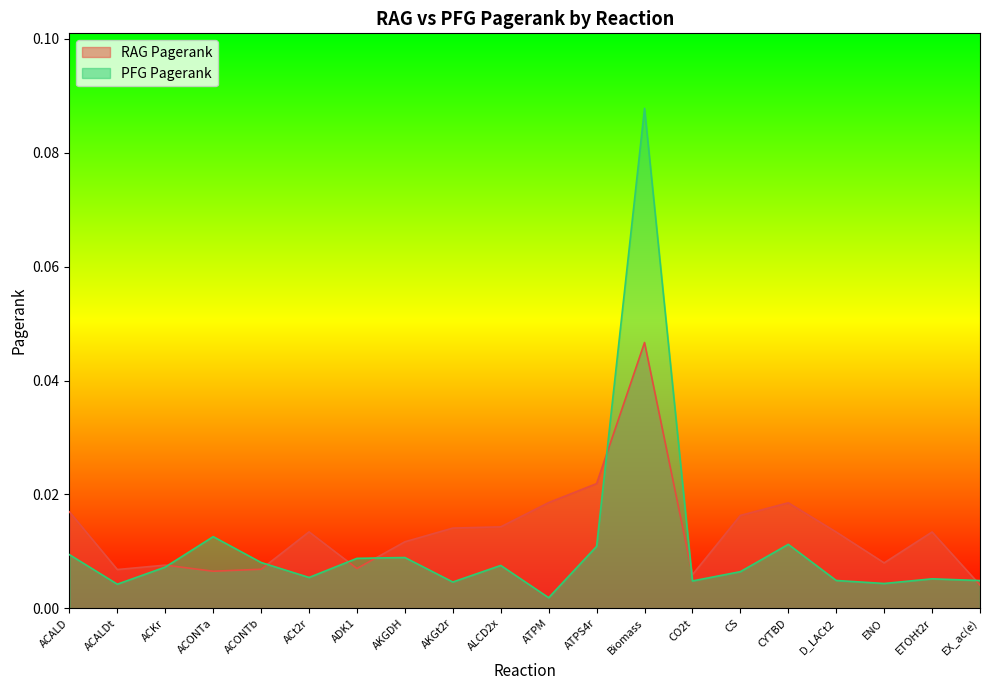

Reading left to right, list all the values displayed in this chart.

PFG Pagerank: ACALD=0.0	ACALDt=0.0	ACKr=0.0	ACONTa=0.0	ACONTb=0.0	ACt2r=0.0	ADK1=0.0	AKGDH=0.0	AKGt2r=0.0	ALCD2x=0.0	ATPM=0.0	ATPS4r=0.0	Biomass=0.1	CO2t=0.0	CS=0.0	CYTBD=0.0	D_LACt2=0.0	ENO=0.0	ETOHt2r=0.0	EX_ac(e)=0.0
RAG Pagerank: ACALD=0.0	ACALDt=0.0	ACKr=0.0	ACONTa=0.0	ACONTb=0.0	ACt2r=0.0	ADK1=0.0	AKGDH=0.0	AKGt2r=0.0	ALCD2x=0.0	ATPM=0.0	ATPS4r=0.0	Biomass=0.0	CO2t=0.0	CS=0.0	CYTBD=0.0	D_LACt2=0.0	ENO=0.0	ETOHt2r=0.0	EX_ac(e)=0.0